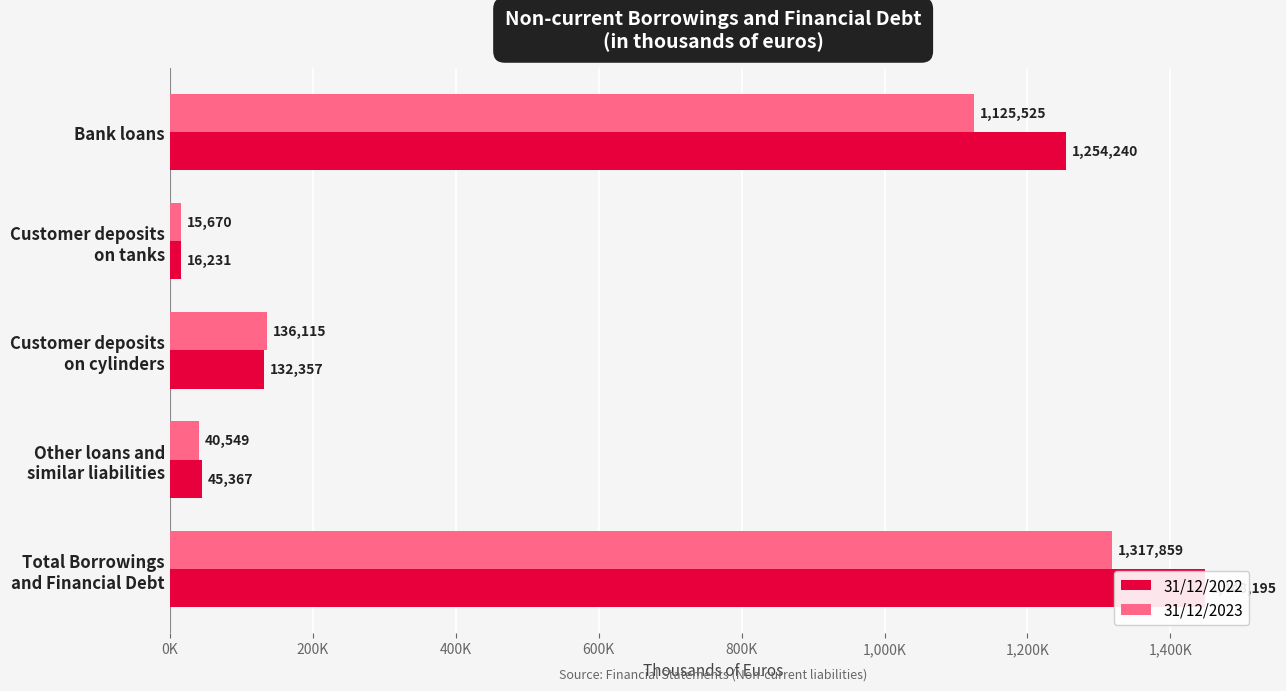

What position from the left is Customer deposits on tanks?

2